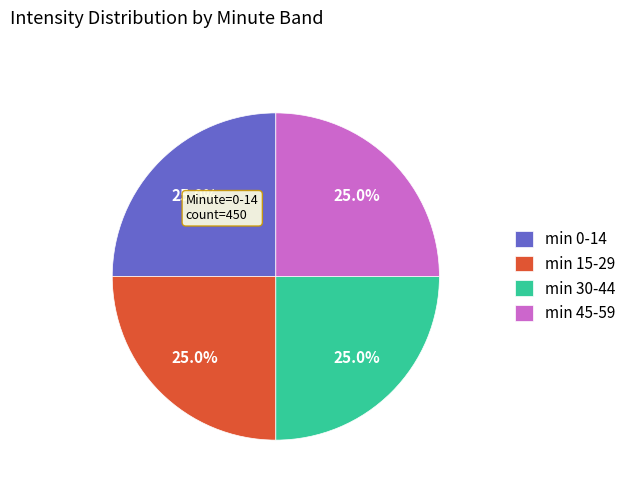

Count the number of slices in the pie.

4